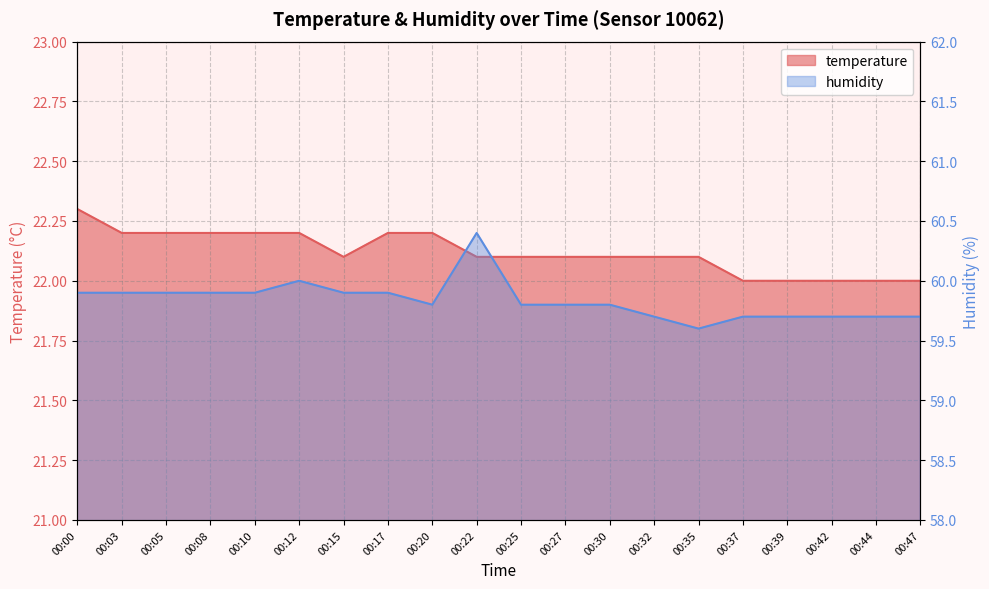

Which series has the widest spread of values?

humidity